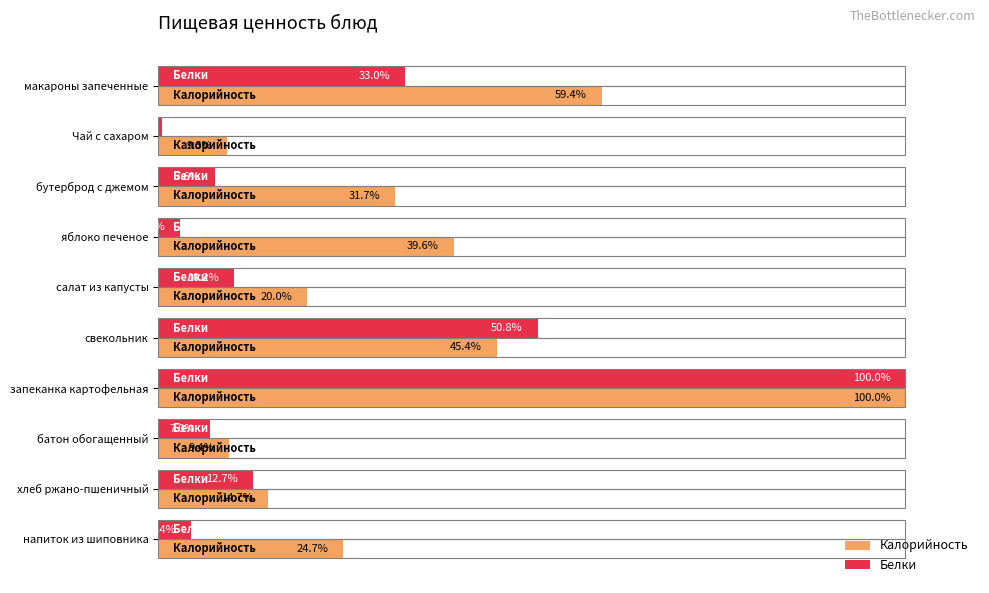

Which label corresponds to the largest value in the chart?

запеканка картофельная